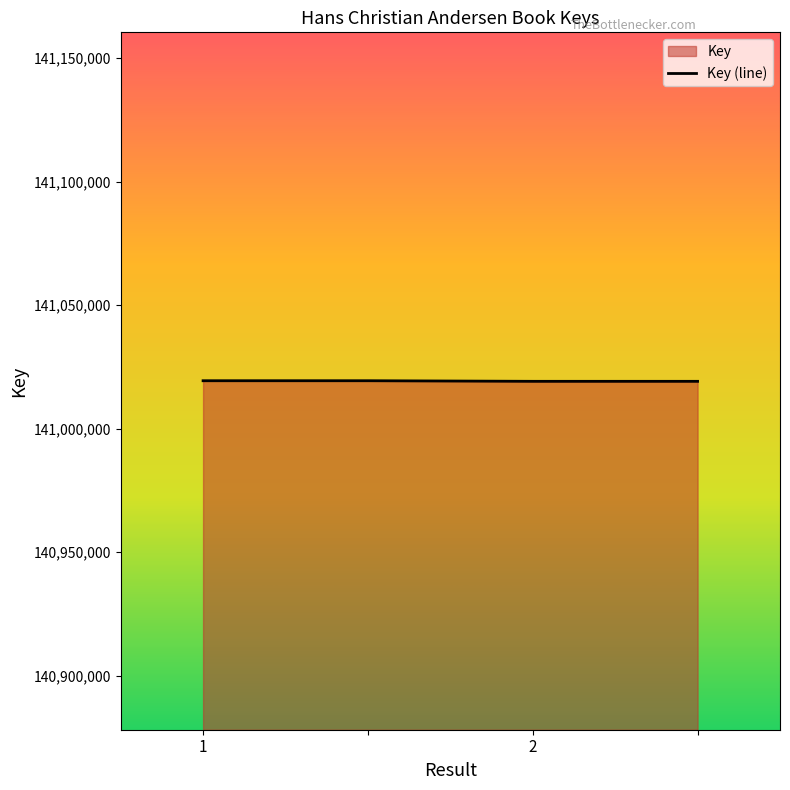

True or false: there are more than 0 points higher than both neighbors.

False